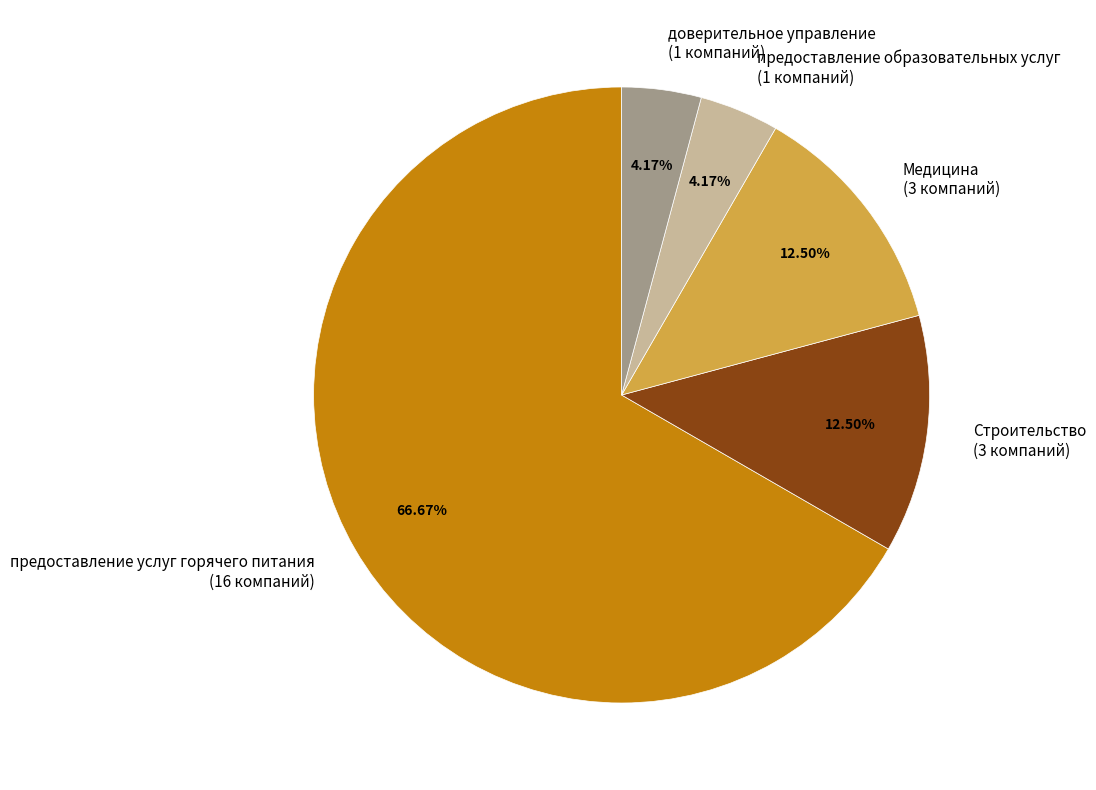

Which slice is the largest?

предоставление услуг горячего питания